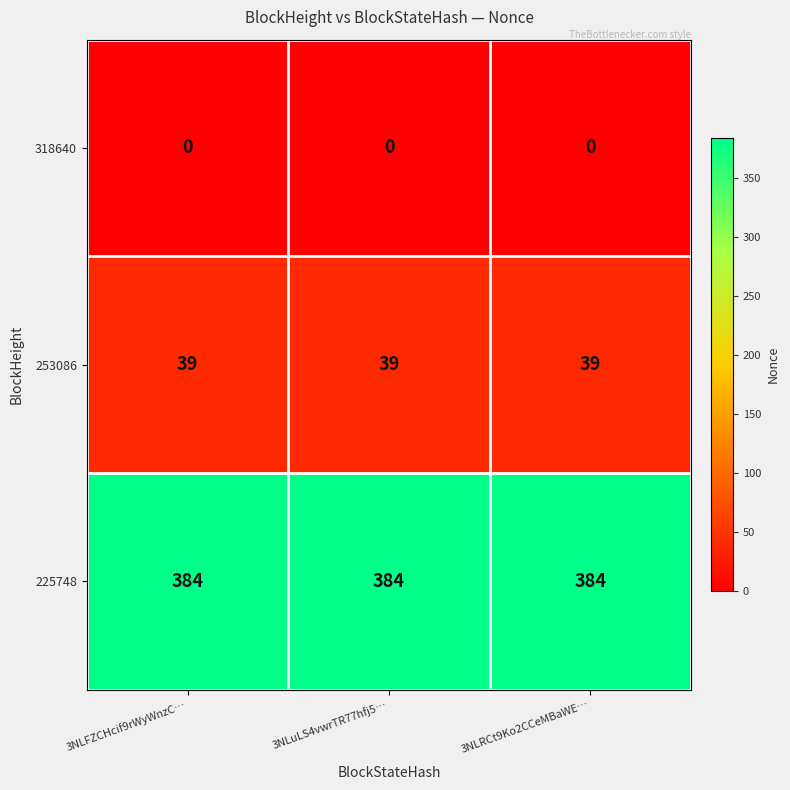

What is the difference between the highest and lowest values at 3NLRCt9Ko2CCeMBaWE…?

384